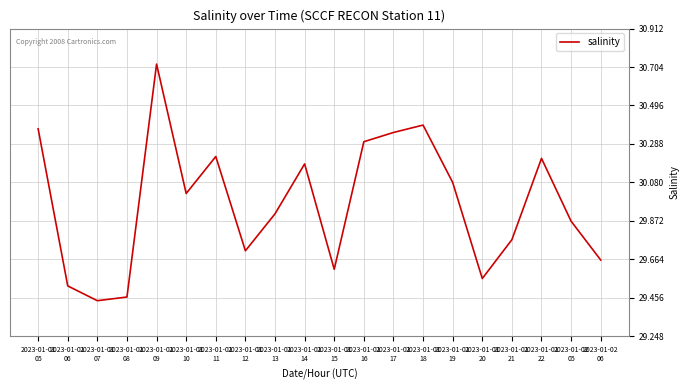

At which category does the chart reach its peak across all series?

2023-01-01
09